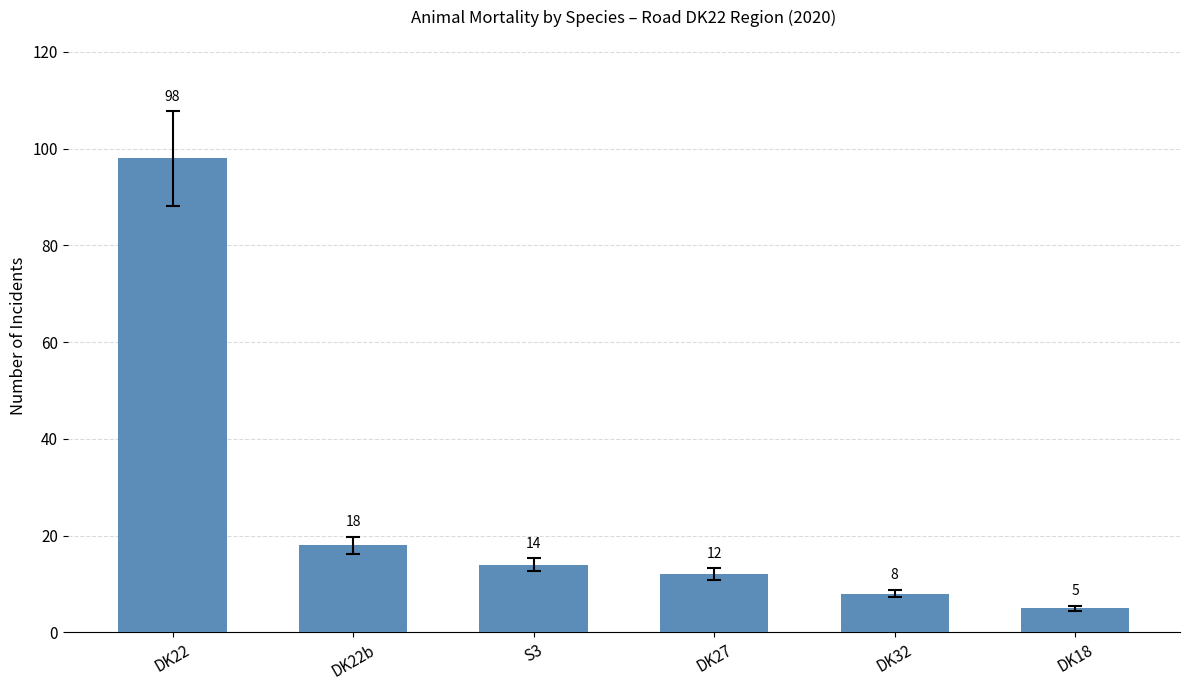

Rank the categories by value from highest to lowest.

DK22, DK22b, S3, DK27, DK32, DK18